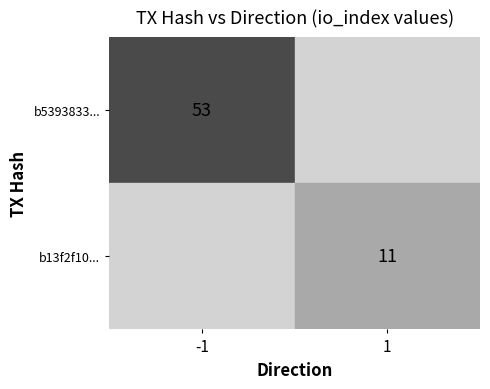

At how many categories does at least one series exceed 43?

1